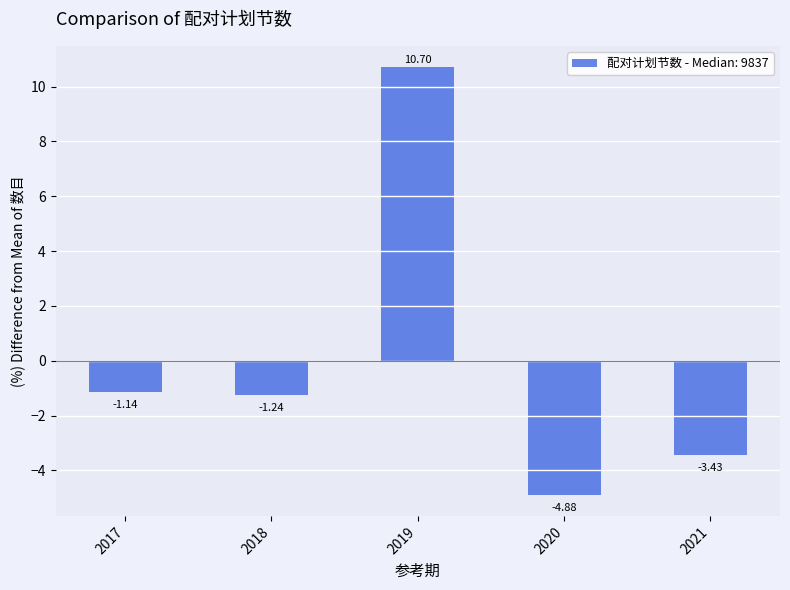

Is it true that the value at 2018 is -0.6?

False